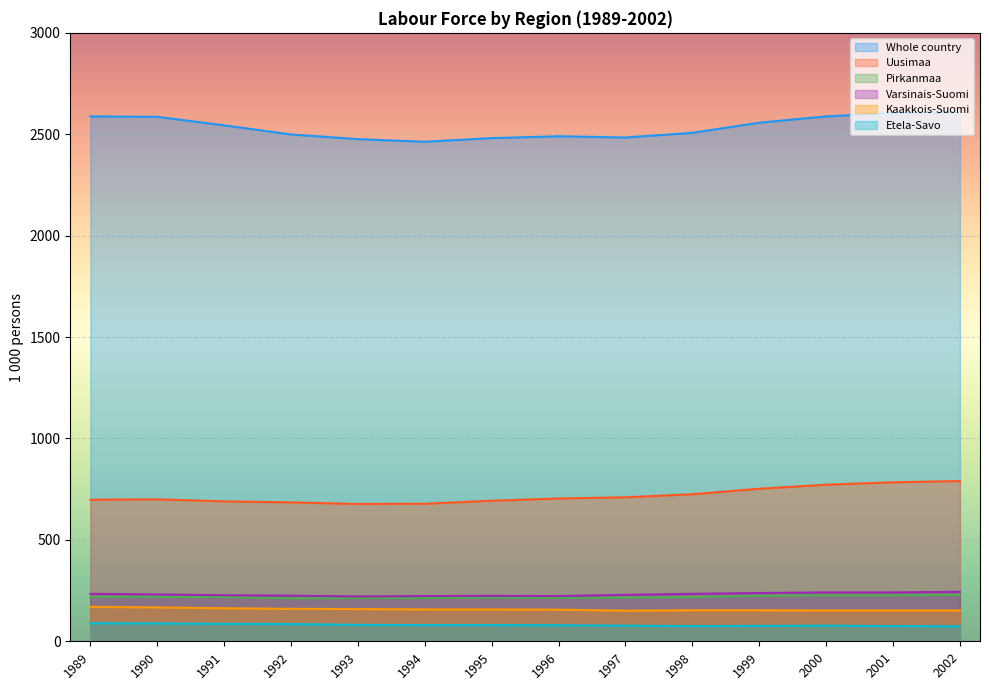

Does the chart display data point markers on the line(s)?

No